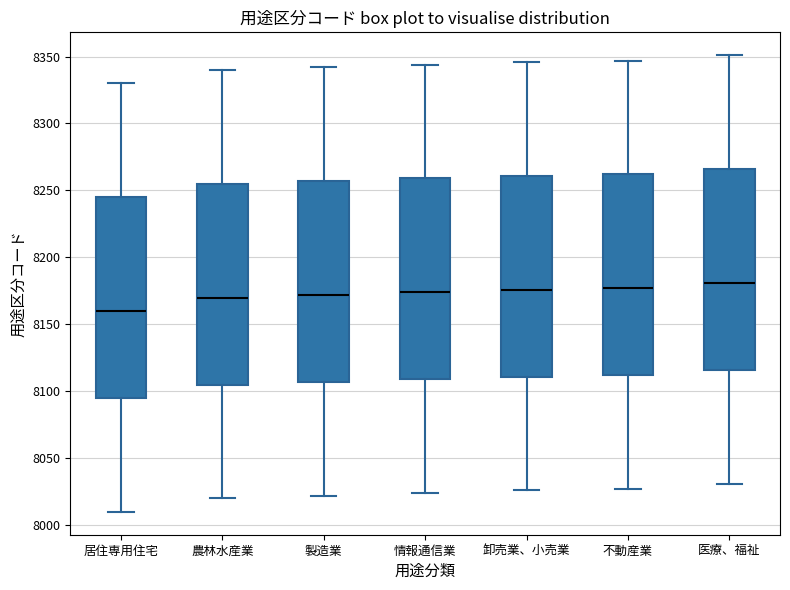

Reading left to right, read every box against the y-axis: the position of its median line, the range the box covers, and the ends of its whiskers. The values are not printed on the chart, so give them approximately, as read against the axis.

居住専用住宅: median 8160, box 8095 to 8245, whiskers 8010 to 8330
農林水産業: median 8170, box 8105 to 8255, whiskers 8020 to 8340
製造業: median 8170, box 8105 to 8255, whiskers 8020 to 8340
情報通信業: median 8175, box 8110 to 8260, whiskers 8025 to 8345
卸売業、小売業: median 8175, box 8110 to 8260, whiskers 8025 to 8345
不動産業: median 8175, box 8110 to 8260, whiskers 8025 to 8345
医療、福祉: median 8180, box 8115 to 8265, whiskers 8030 to 8350